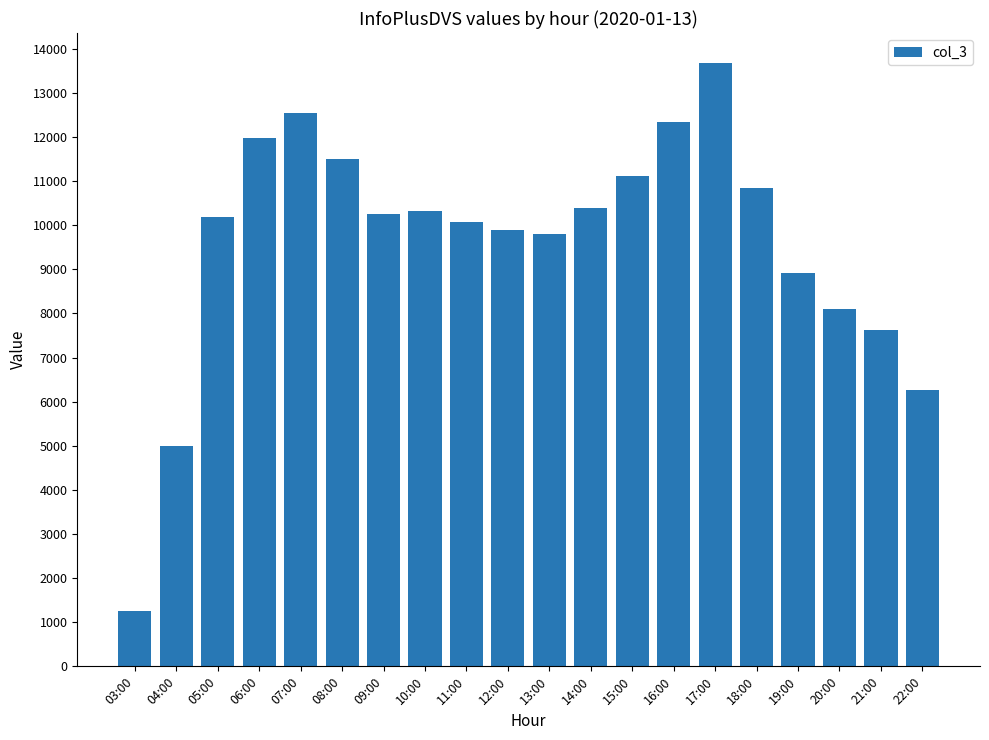

What is the ratio of the value at 17:00 to the value at 15:00?

1.2